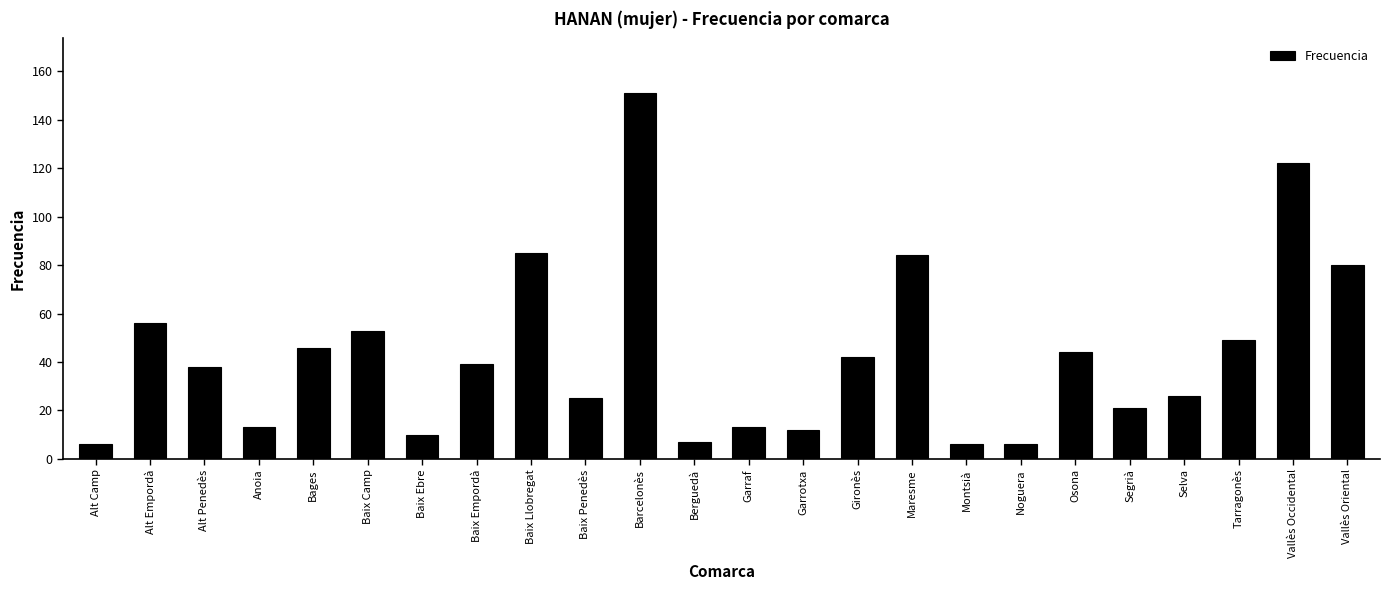

What is the label of the 19th bar from the left?

Osona